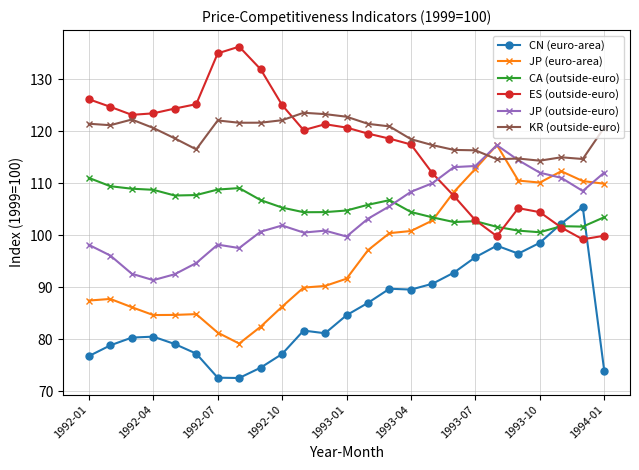

How many times do JP (euro-area) and KR (outside-euro) cross each other?

2